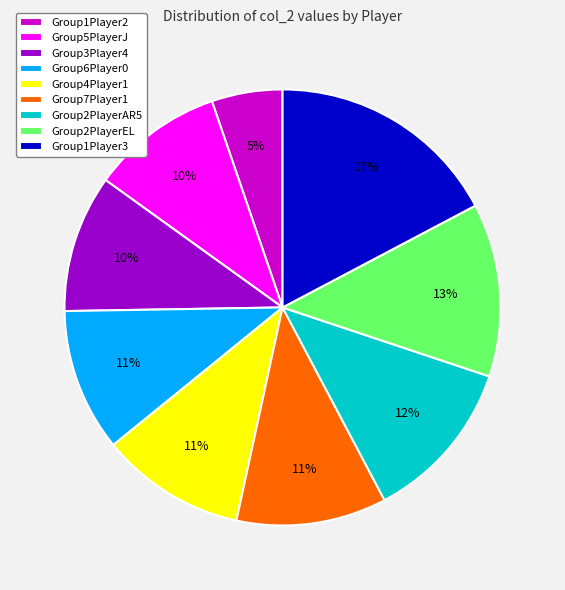

What percentage is the Group1Player2 slice, to the nearest percent?

5%